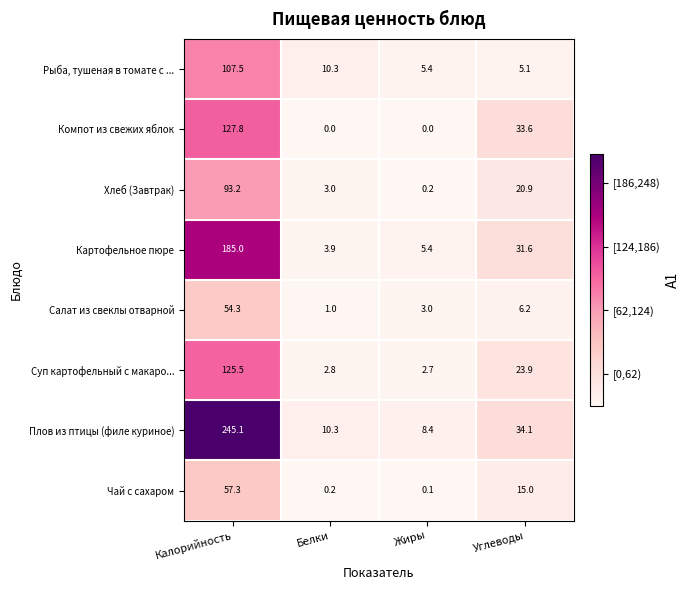

Which label corresponds to the largest value in the chart?

Калорийность